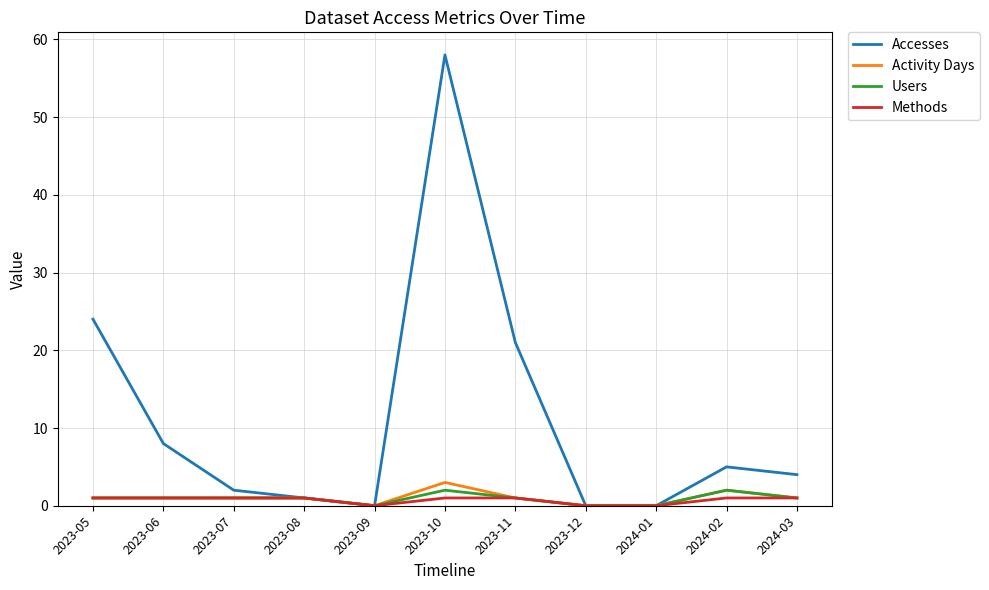

At which category is the sum across all series the highest?

2023-10